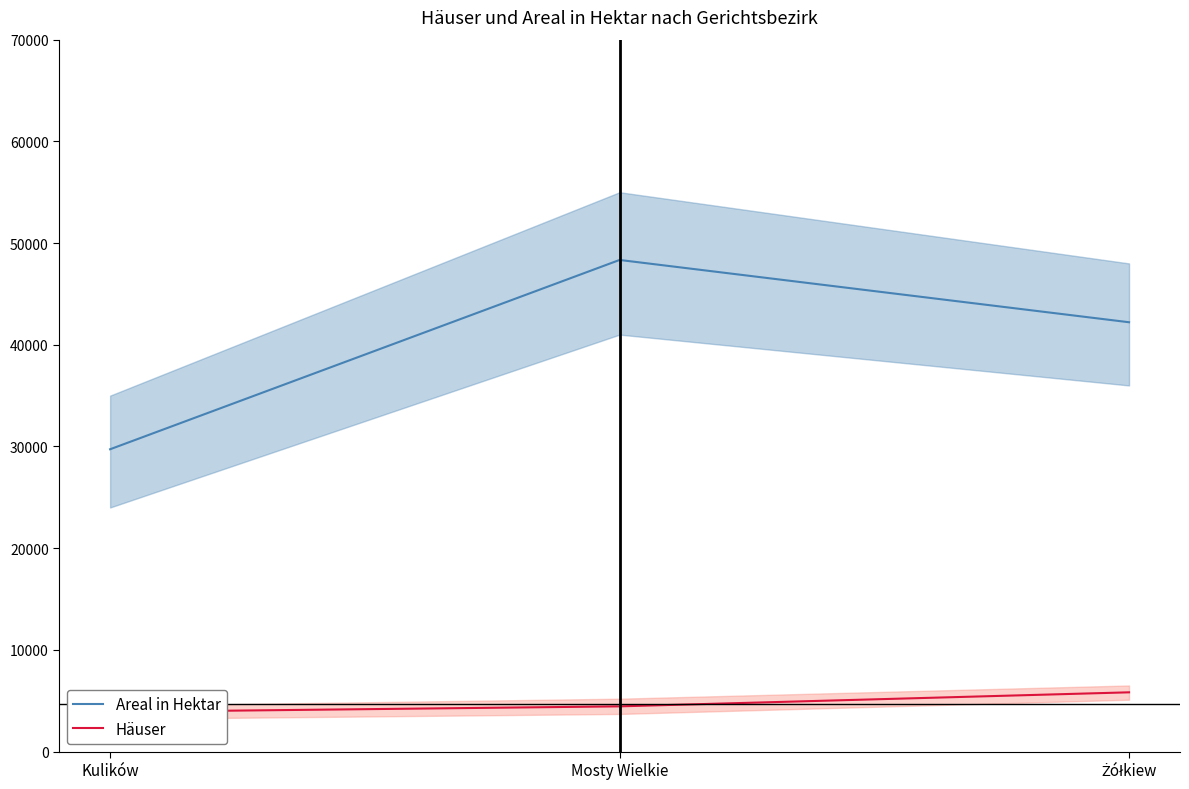

What are all the series names shown in the legend?

Areal in Hektar, Häuser